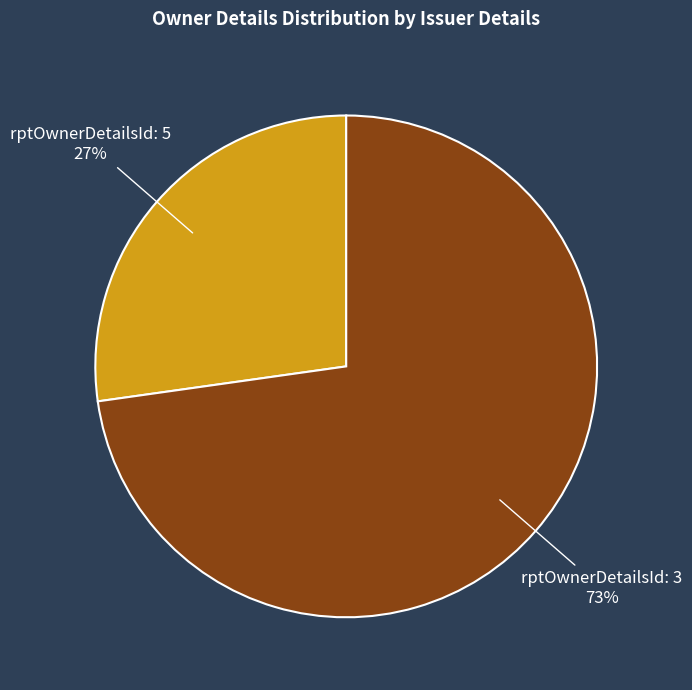

Which slice is the largest?

rptOwnerDetailsId: 3